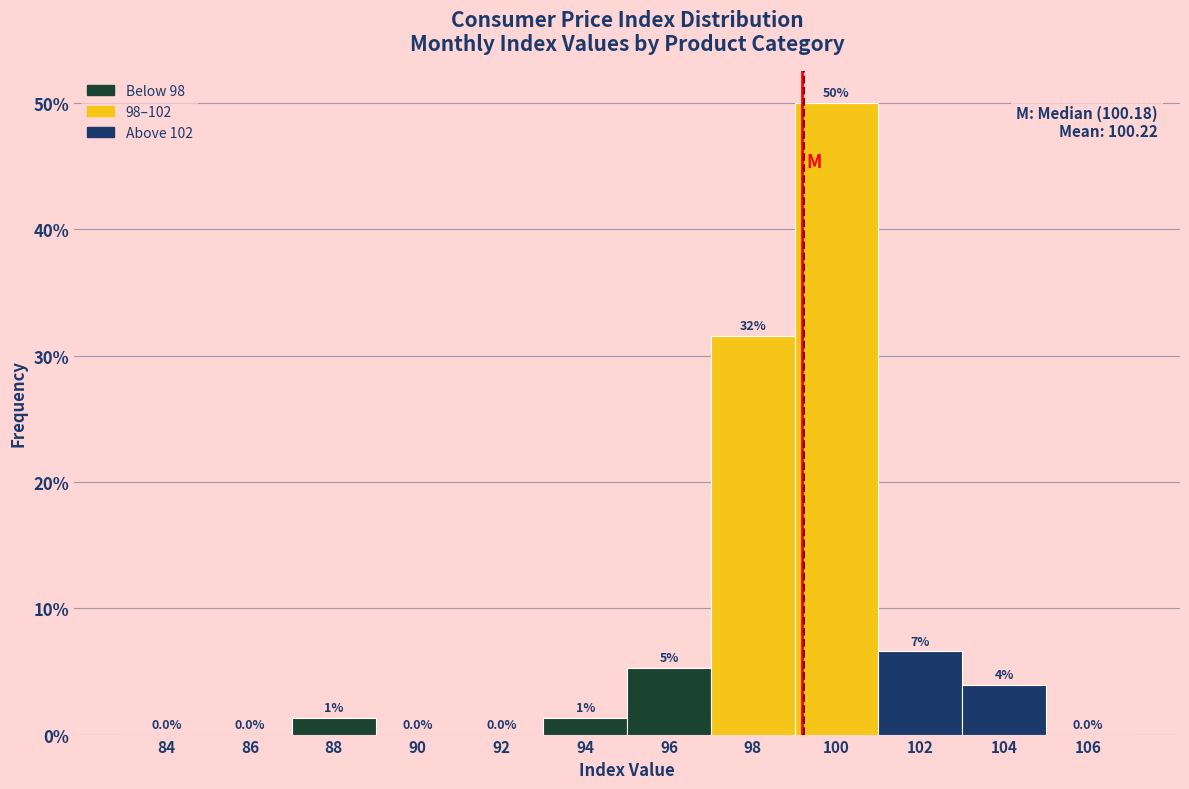

What is the sum of all values?

100.0